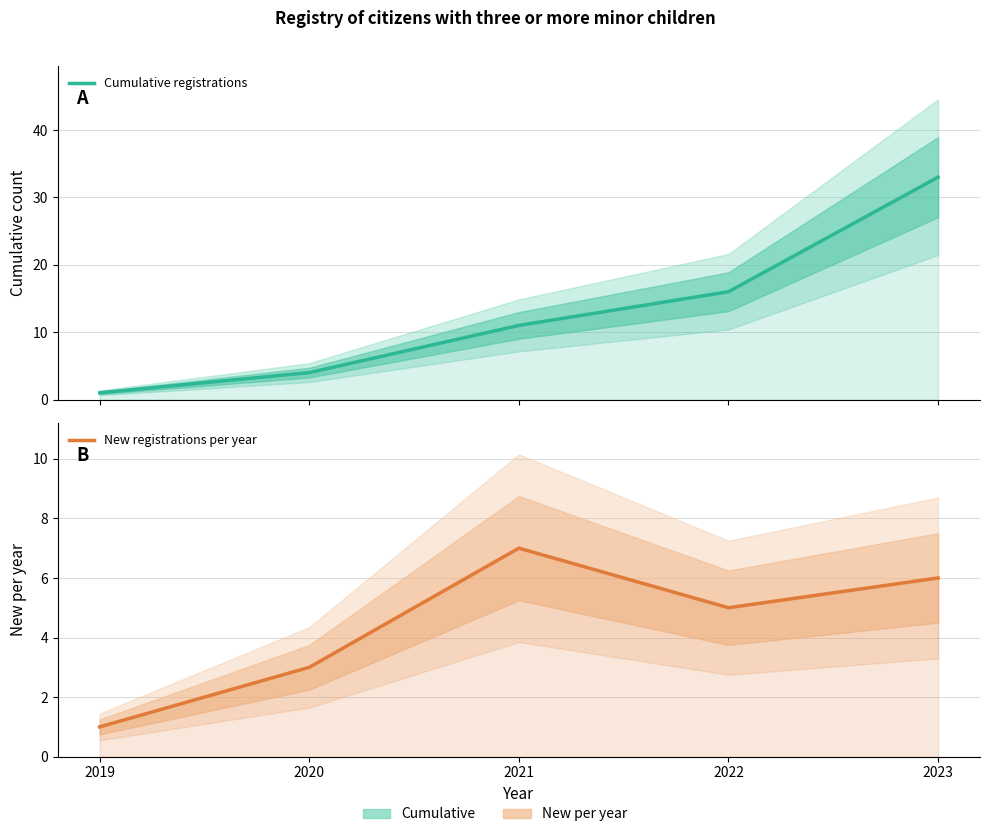

Is the value of Cumulative registrations at 2023 greater than the value of New registrations per year at 2022?

Yes